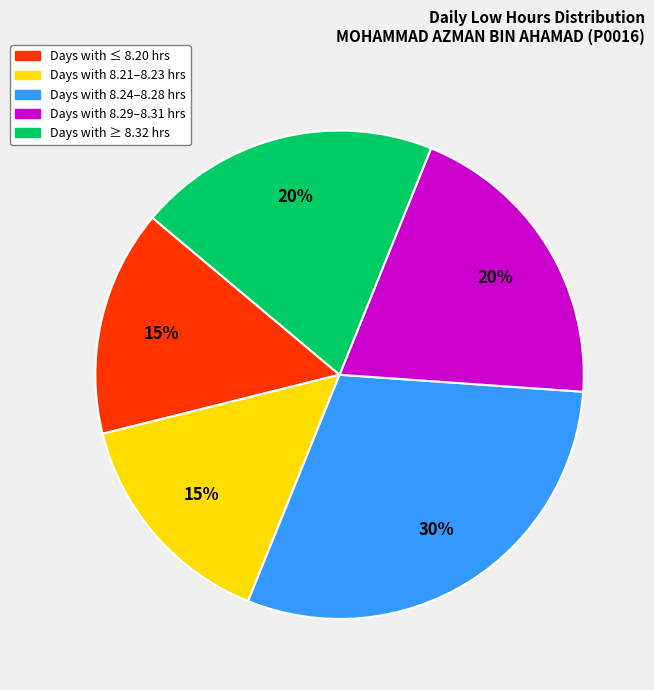

To the nearest percent, what is the average slice percentage?

20%